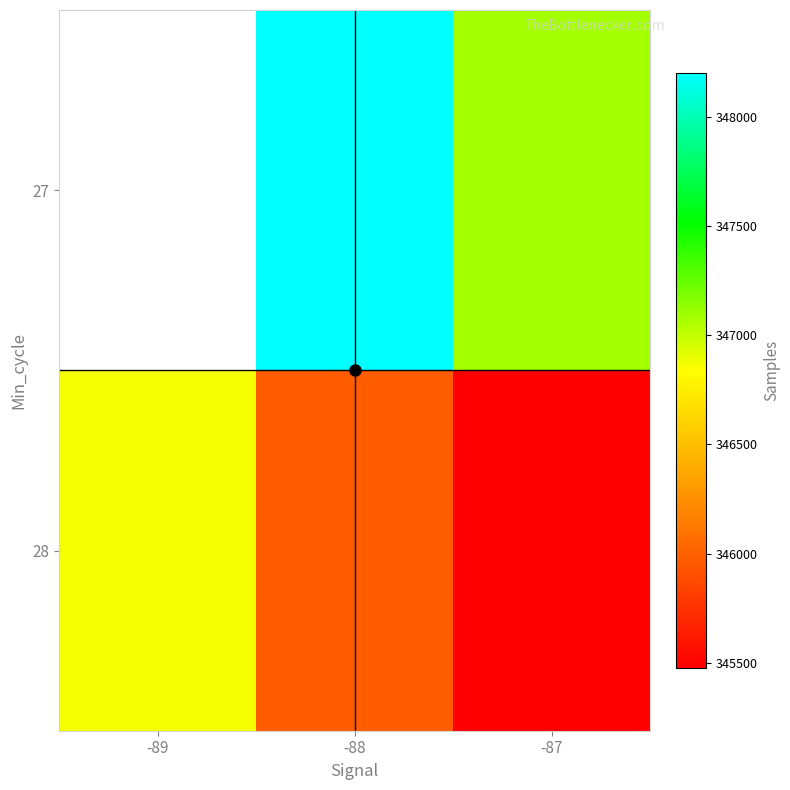

Is it true that 27 equals 347077.0 at -87?

True